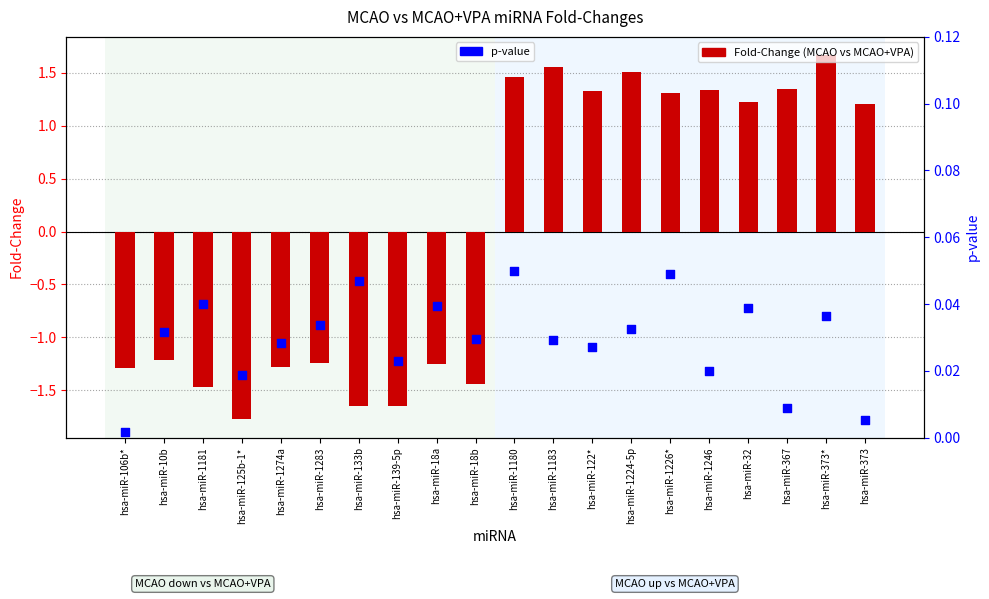

Is the value of p-value at hsa-miR-10b greater than the value of Fold-Change (MCAO vs MCAO+VPA) at hsa-miR-367?

No